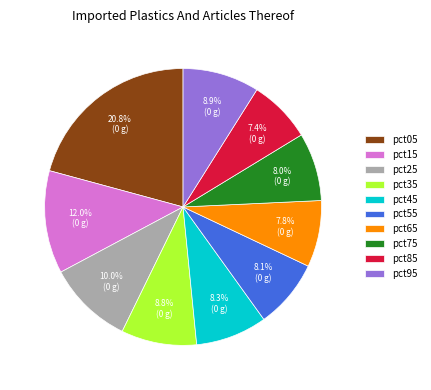

Which category has the biggest portion of the pie?

pct05